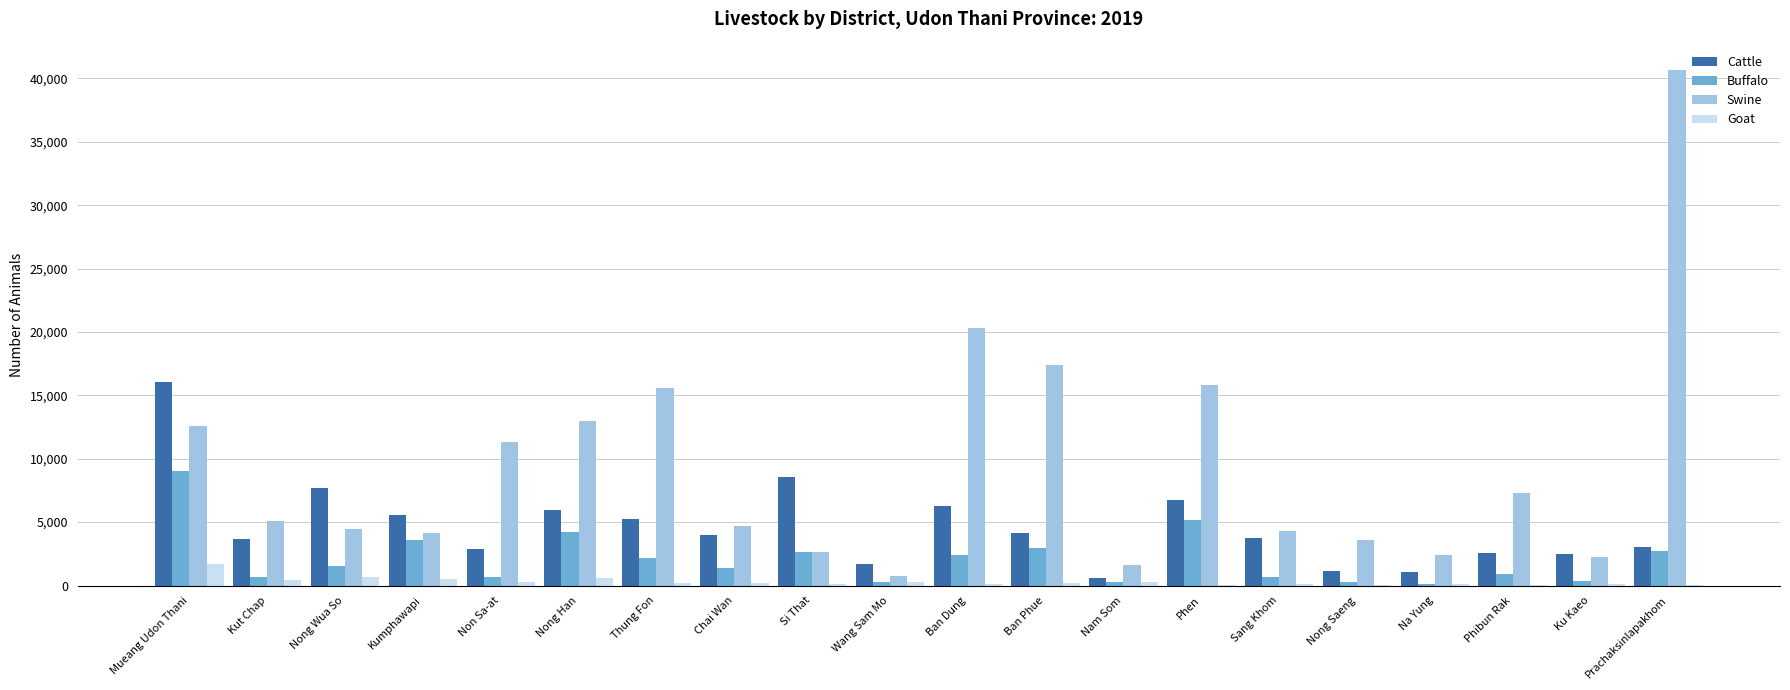

At which category is the sum across all series the highest?

Prachaksinlapakhom